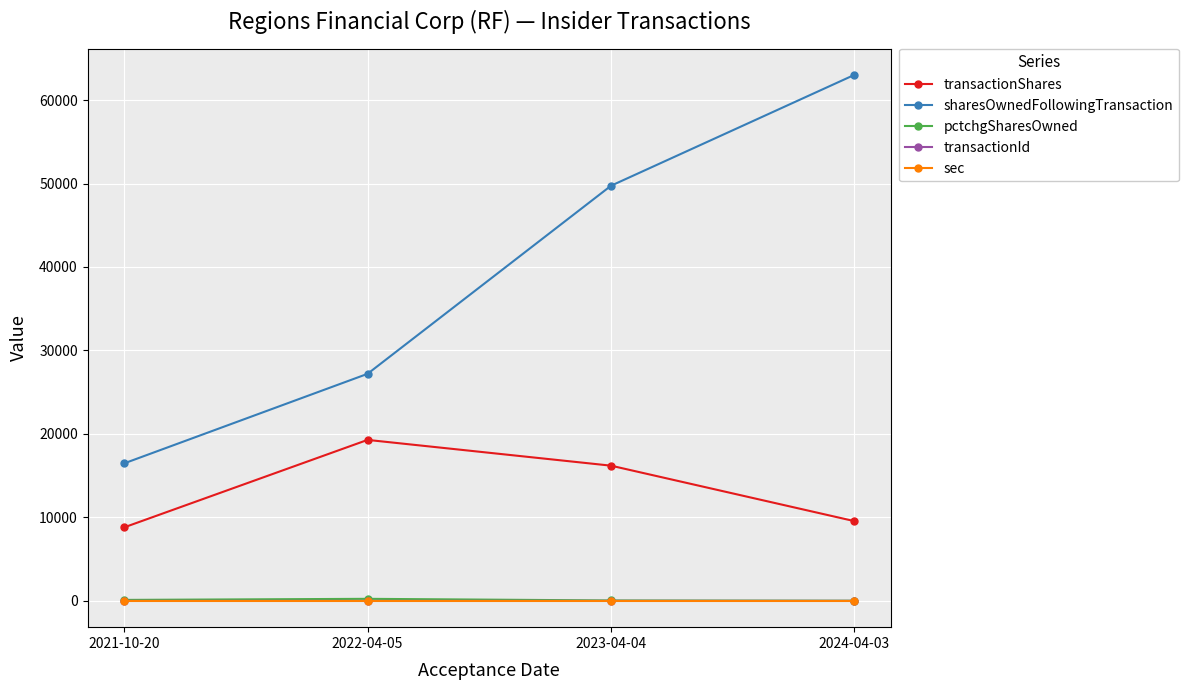

How many series are shown in this chart?

5